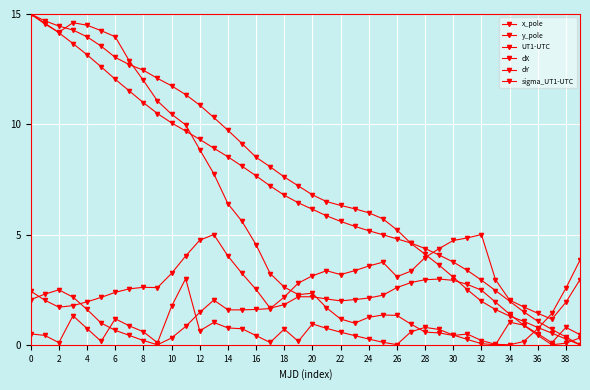

Is this an area chart (filled region under the line)?

No